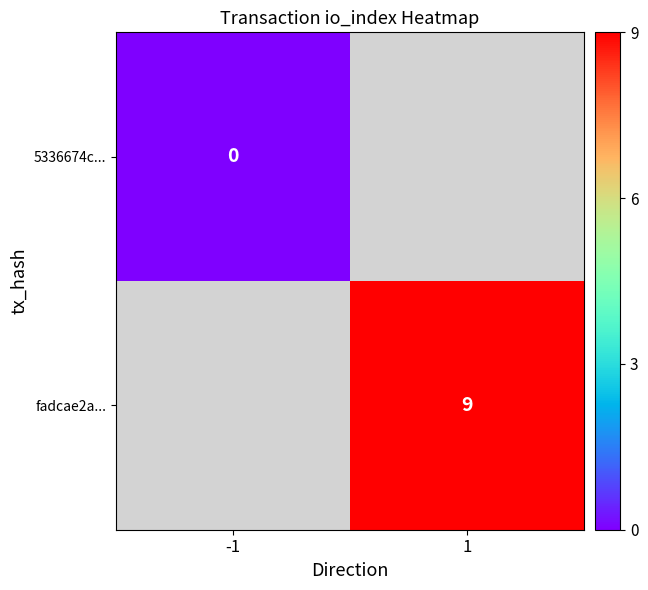

What is the maximum value shown in the chart?

9.0